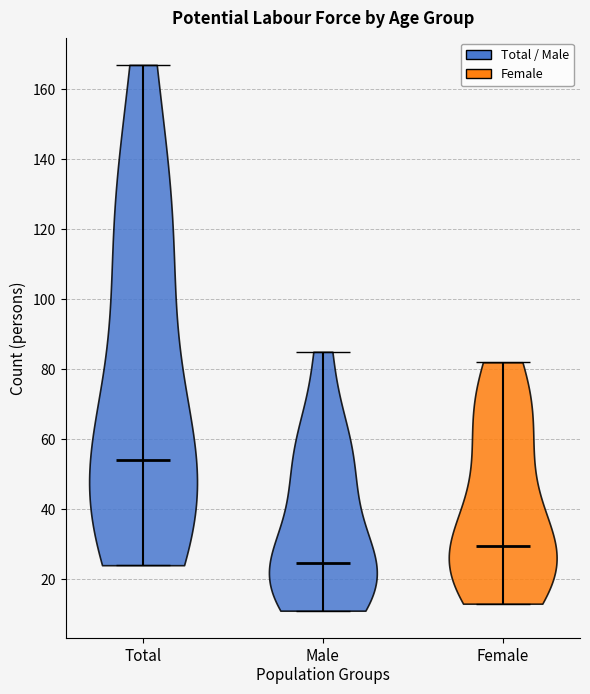

Reading left to right, read every violin against the y-axis: where its median line is, and the lowest and highest points it reaches. The values are not printed on the chart, so give them approximately, as read against the axis.

Total: median line 54, lowest point 24, highest point 168
Male: median line 24, lowest point 12, highest point 86
Female: median line 30, lowest point 14, highest point 82